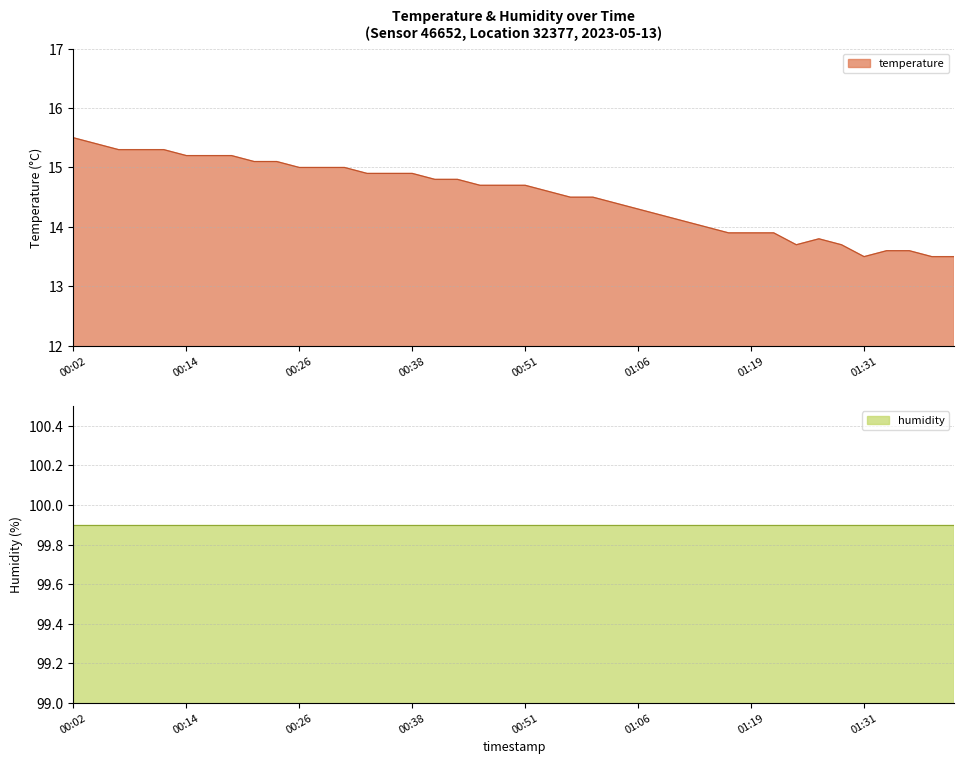

Rank the categories by value from lowest to highest.

01:31, 01:39, 01:41, 01:34, 01:36, 01:24, 01:29, 01:26, 01:16, 01:19, 01:22, 01:14, 01:11, 01:08, 01:06, 01:03, 00:55, 00:58, 00:53, 00:46, 00:48, 00:51, 00:41, 00:43, 00:33, 00:36, 00:38, 00:26, 00:29, 00:31, 00:21, 00:24, 00:14, 00:16, 00:19, 00:07, 00:09, 00:12, 00:04, 00:02